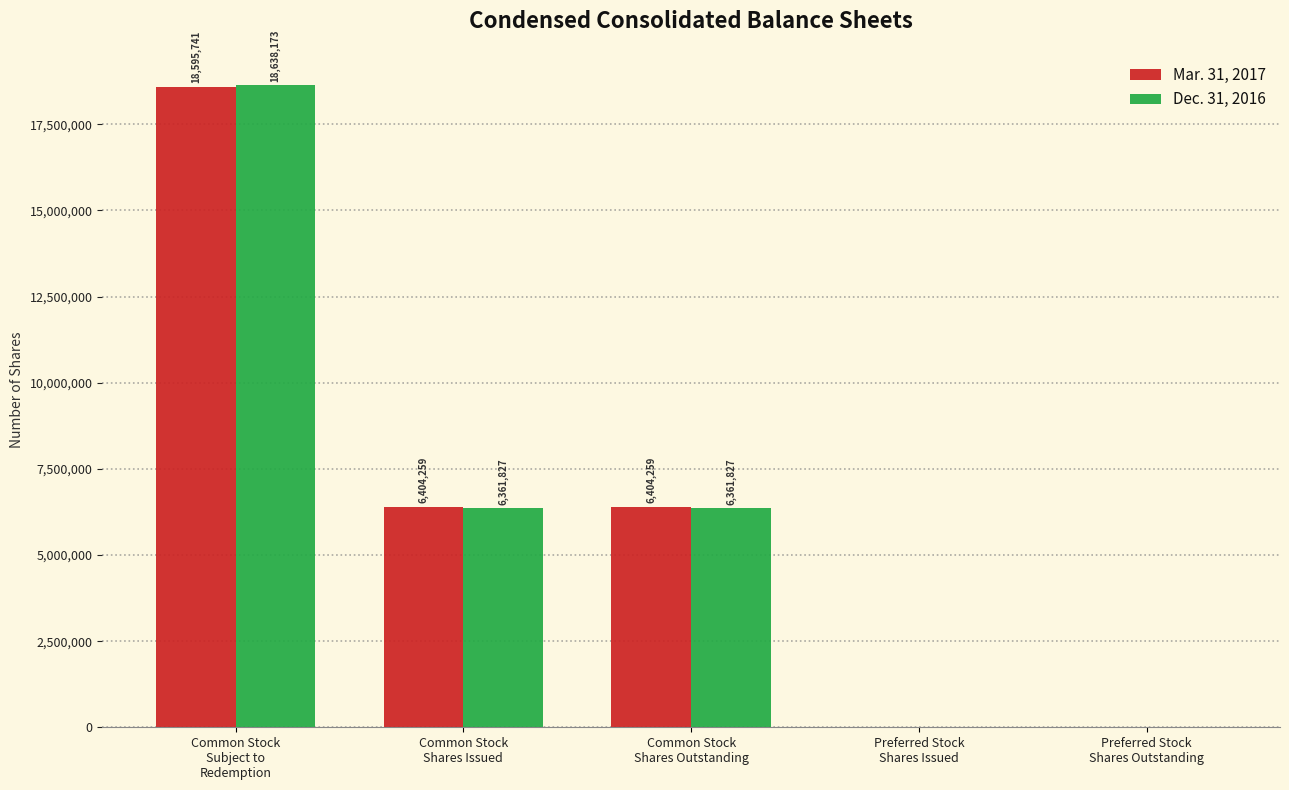

What are all the series names shown in the legend?

Mar. 31, 2017, Dec. 31, 2016